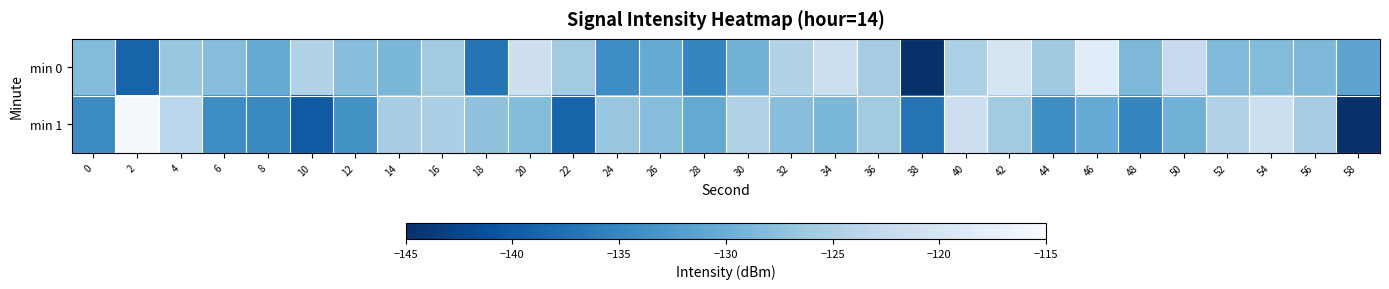

At how many categories does at least one series exceed -134?

29